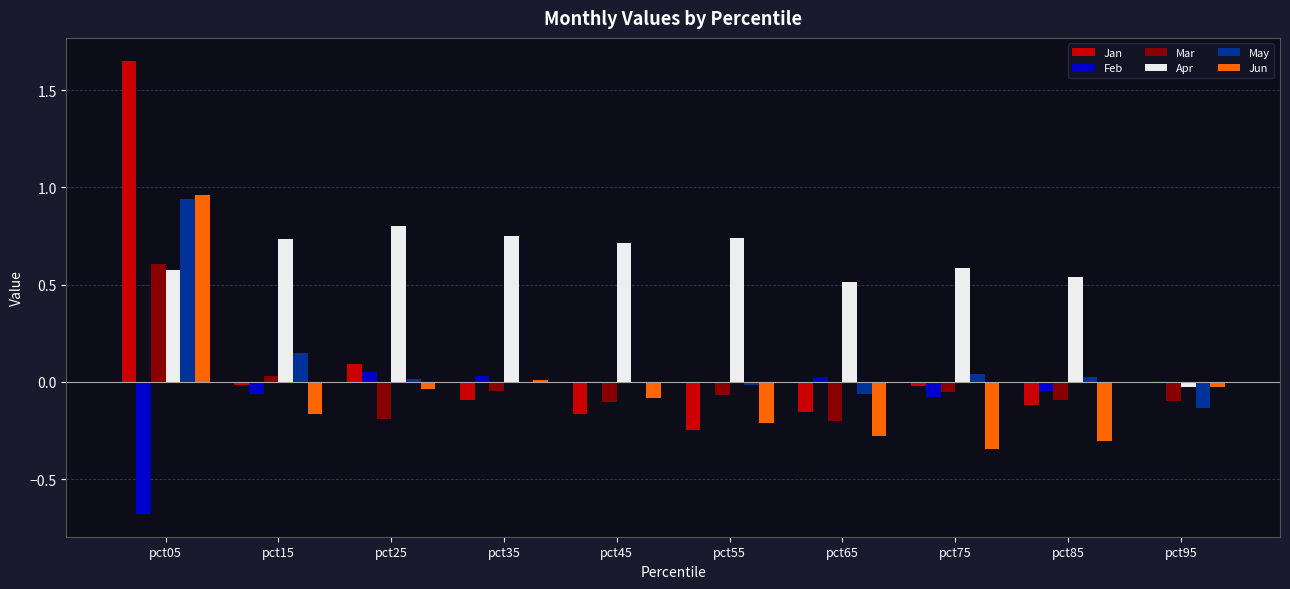

Which series has the largest total across all categories?

Apr